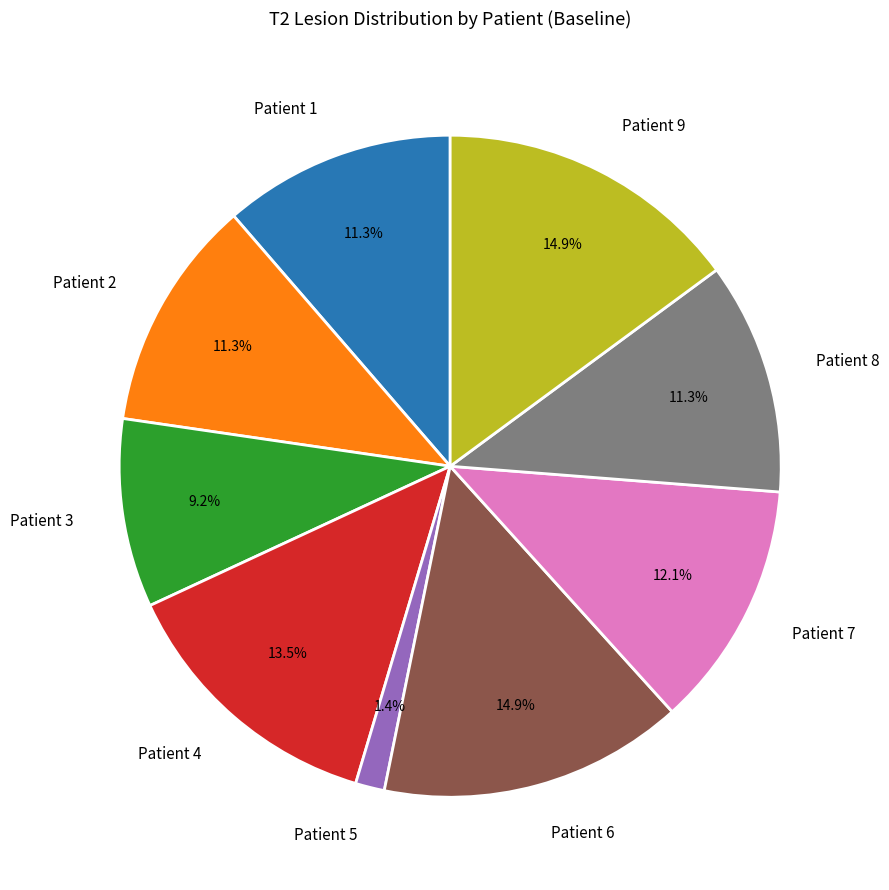

The Patient 9 slice represents 29% of the pie. True or false?

False